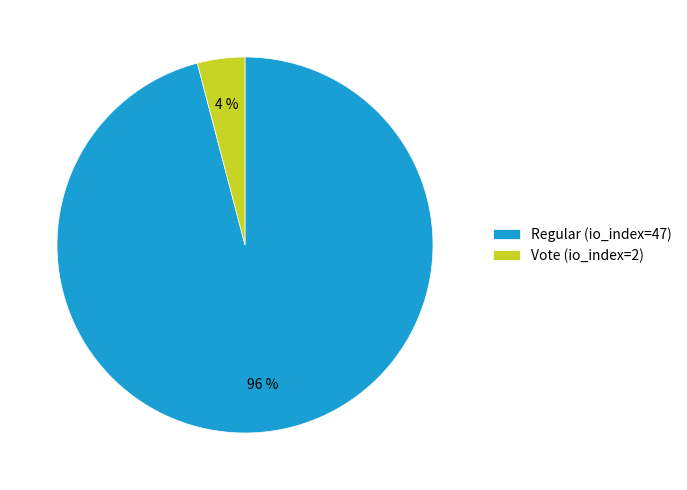

Which slice is the smallest?

Vote (io_index=2)